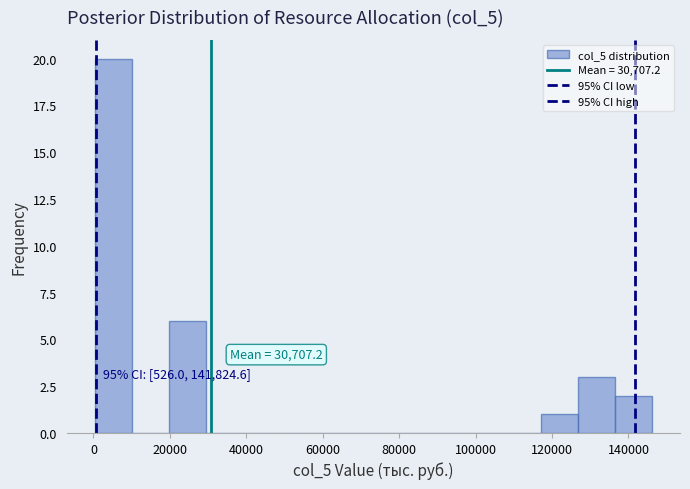

Which range on the x-axis has the tallest bar?

0 to 10000